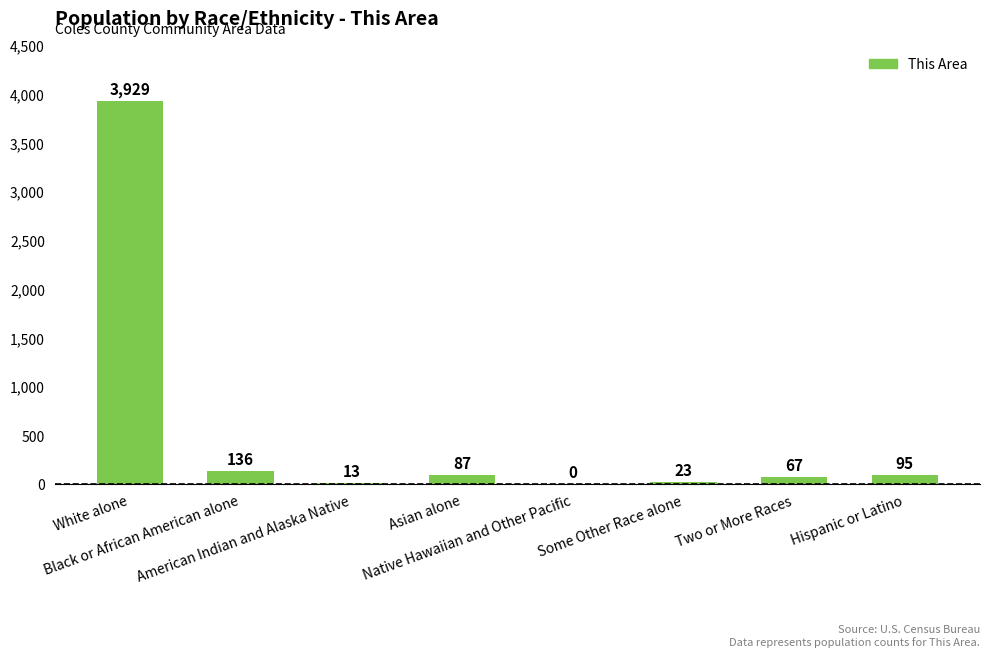

Reading left to right, list all the values displayed in this chart.

3929	136	13	87	0	23	67	95